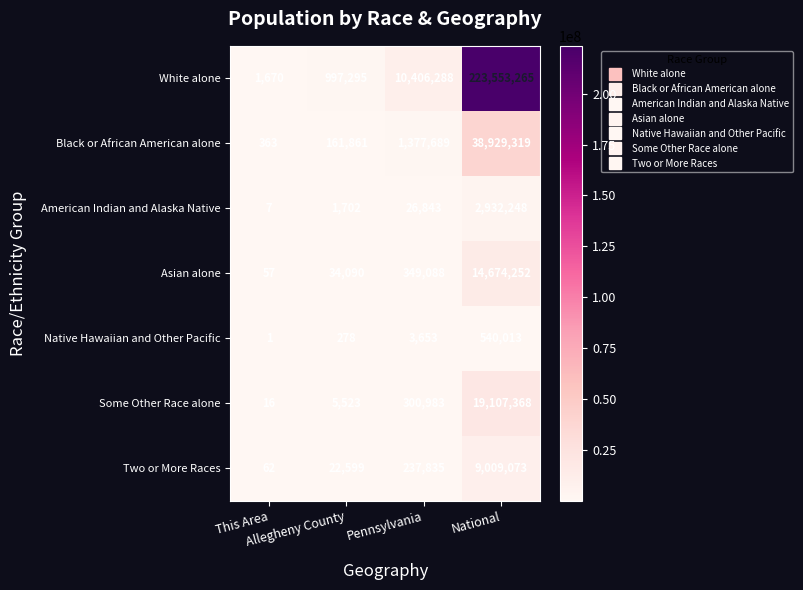

Rank the series by their maximum value, from highest to lowest.

White alone, Black or African American alone, Some Other Race alone, Asian alone, Two or More Races, American Indian and Alaska Native, Native Hawaiian and Other Pacific